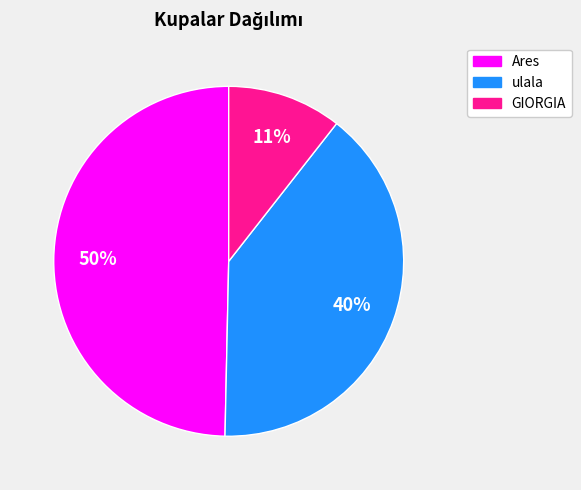

To the nearest percent, what is the combined percentage of ulala and GIORGIA?

50%